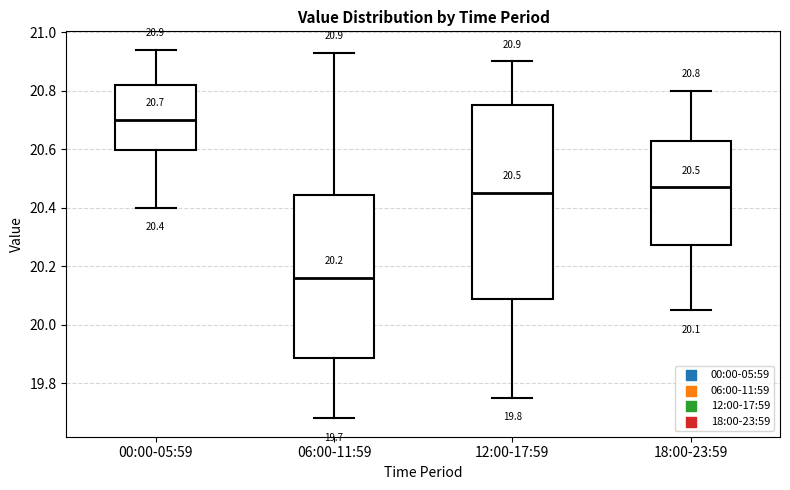

Which box's median line is the highest?

00:00-05:59